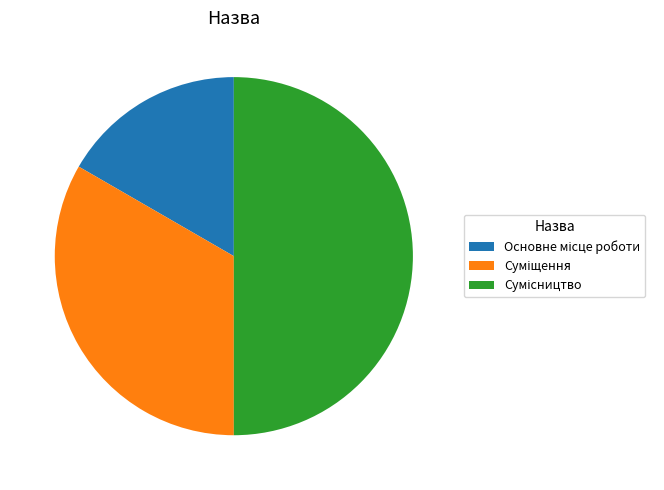

True or false: Основне місце роботи accounts for 8% of the total.

False